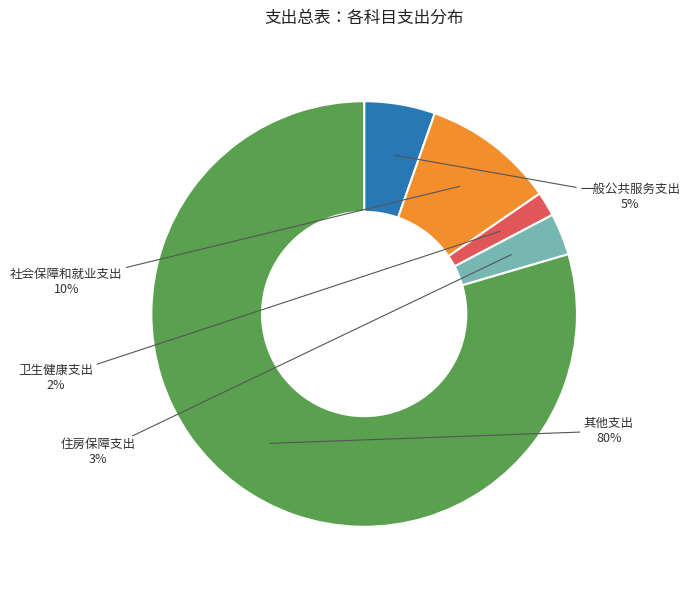

Is there any slice that represents more than half of the pie?

Yes